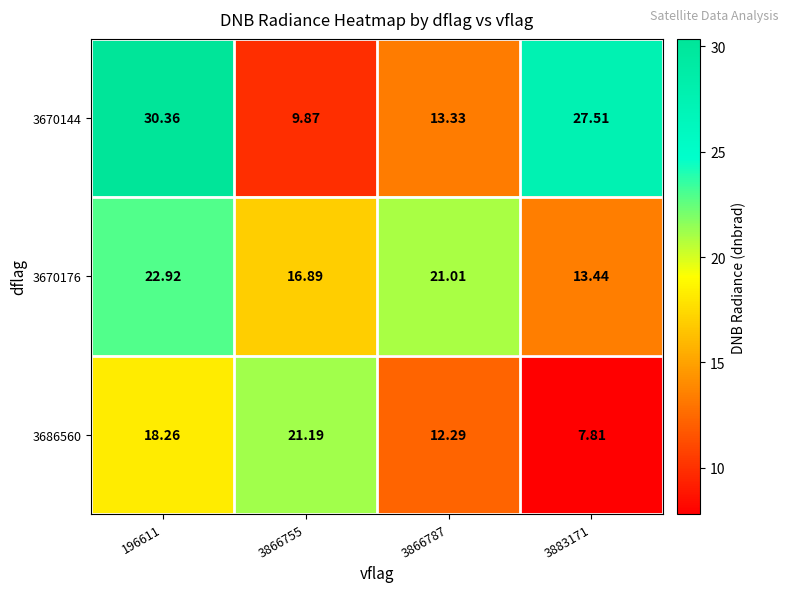

Is the value of 3670176 at 3866787 greater than the value of 3670144 at 3883171?

No